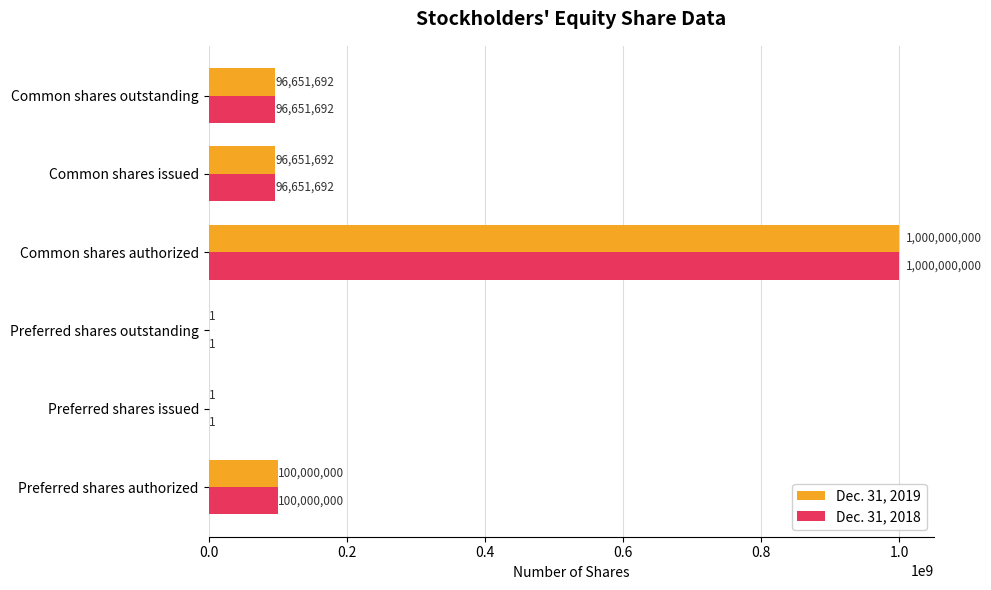

What is the sum of the Dec. 31, 2019 values at Preferred shares authorized and Preferred shares outstanding?

100000001